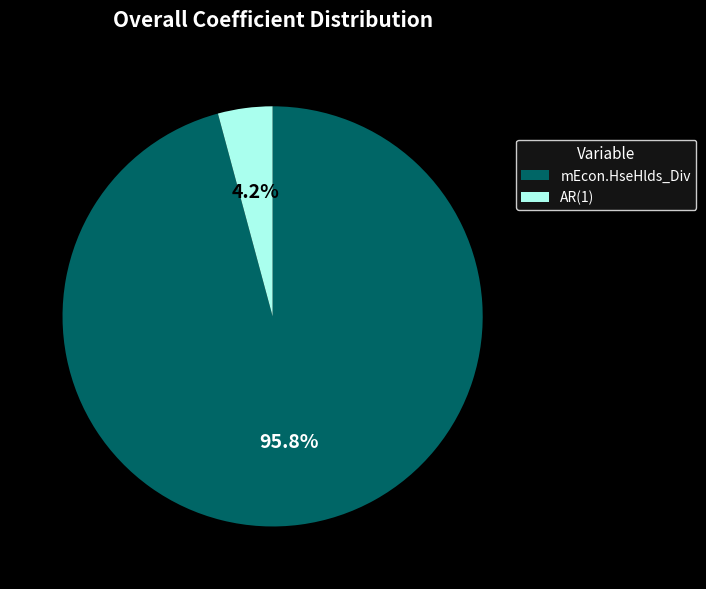

Between AR(1) and mEcon.HseHlds_Div, which is larger?

mEcon.HseHlds_Div